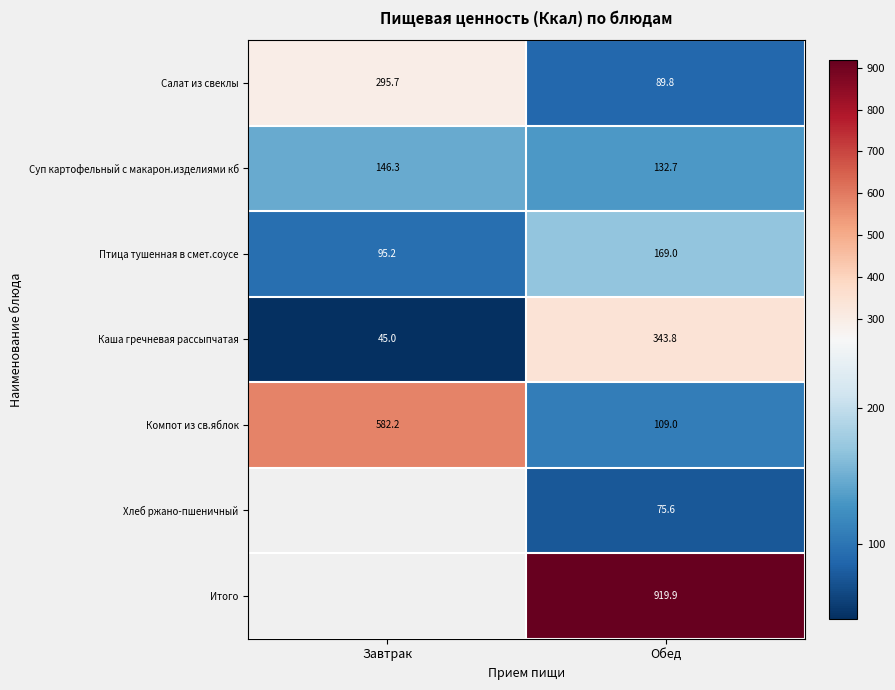

At which label is Компот из св.яблок closest to 345?

Обед